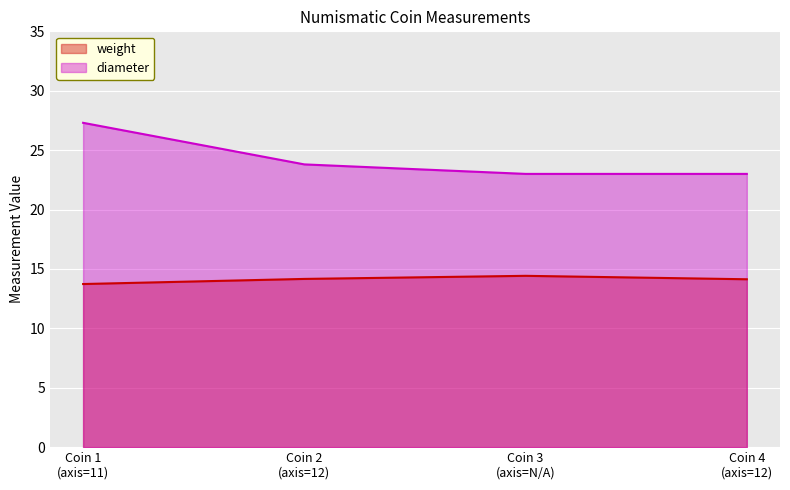

True or false: diameter and weight cross at least once.

False